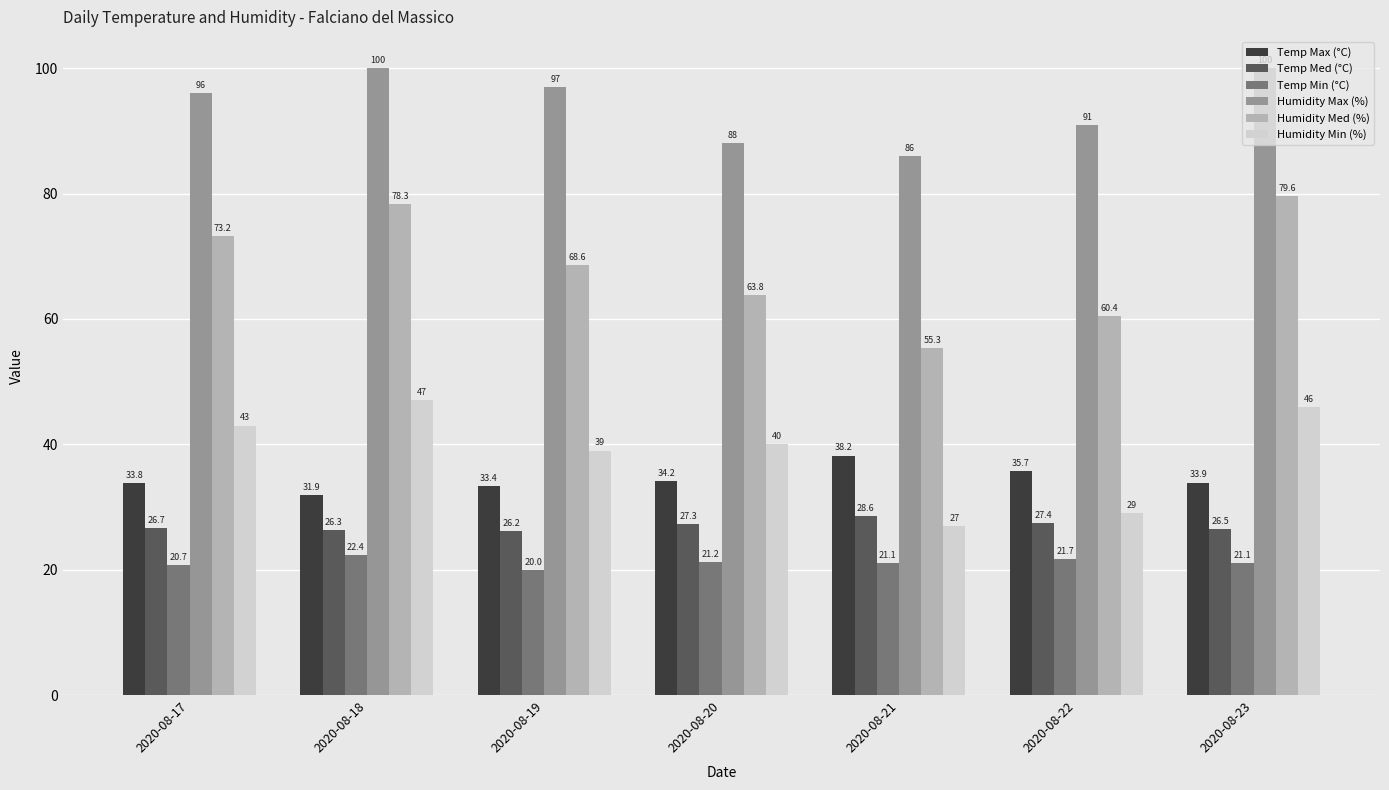

Are the bars grouped side by side (vs. stacked)?

Yes